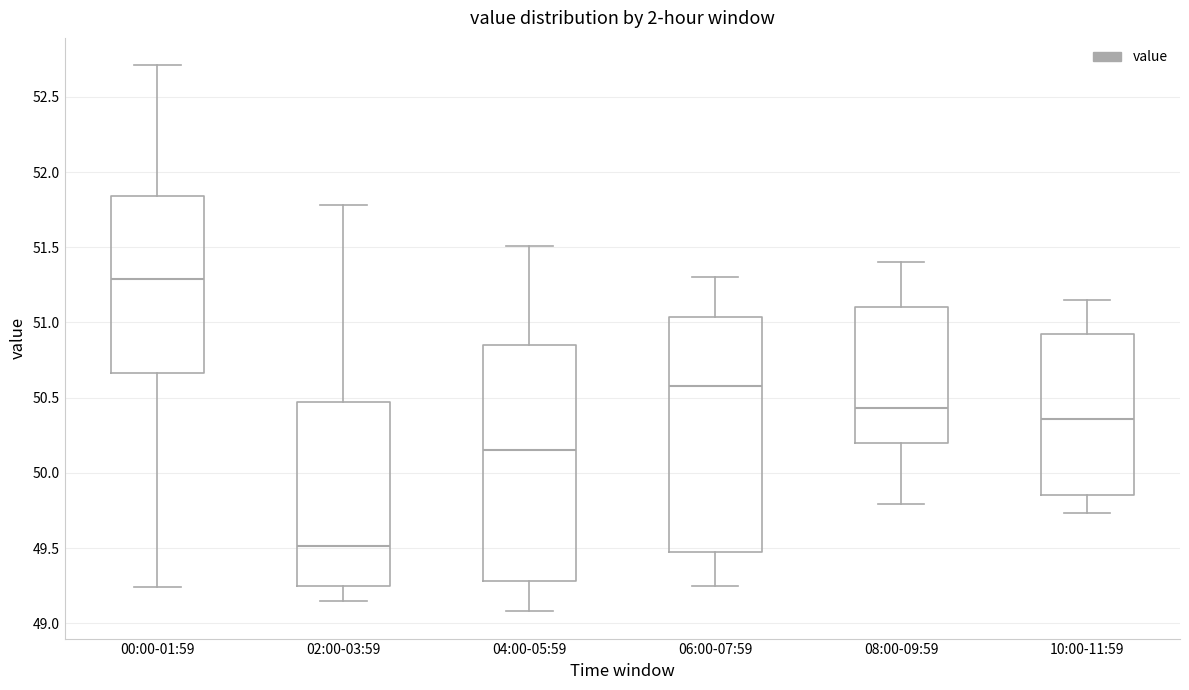

Which box's median line is the lowest?

02:00-03:59